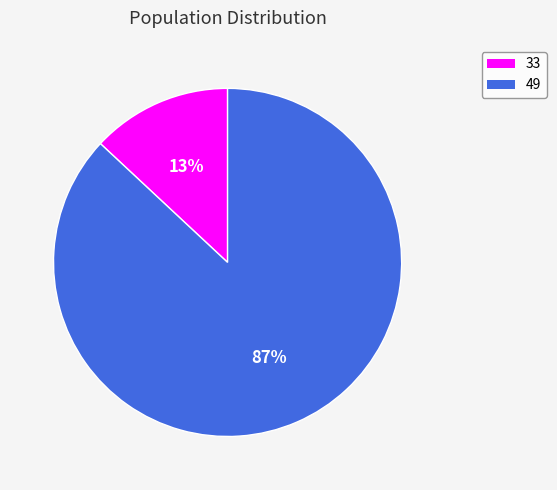

Which category accounts for the majority?

49